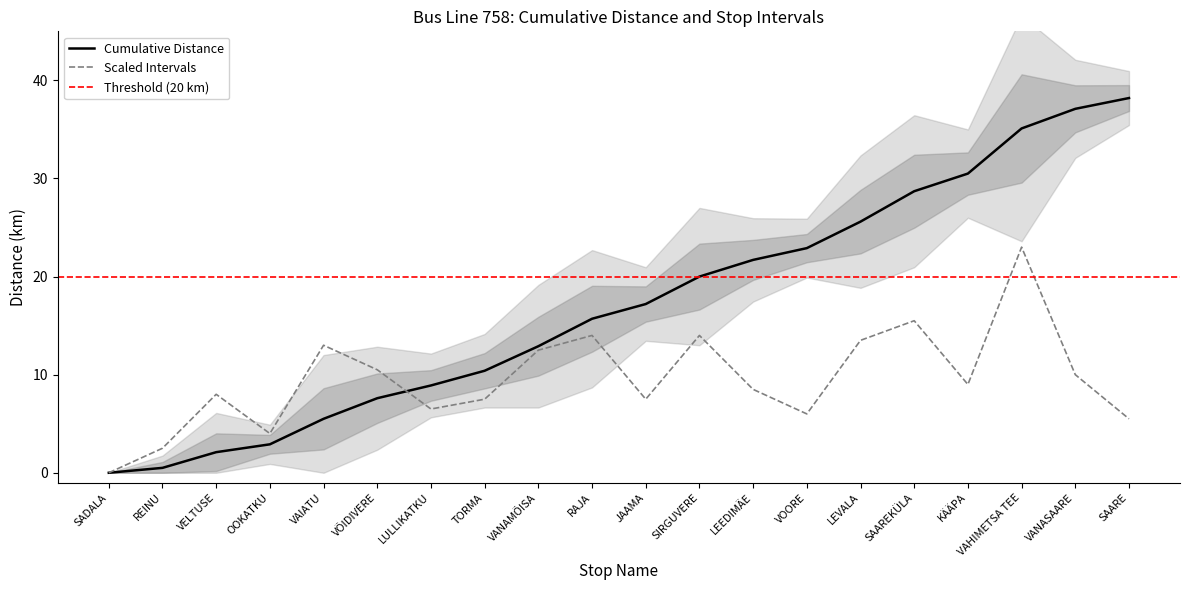

What is the spread (max minus min) of values at JAAMA?

9.7